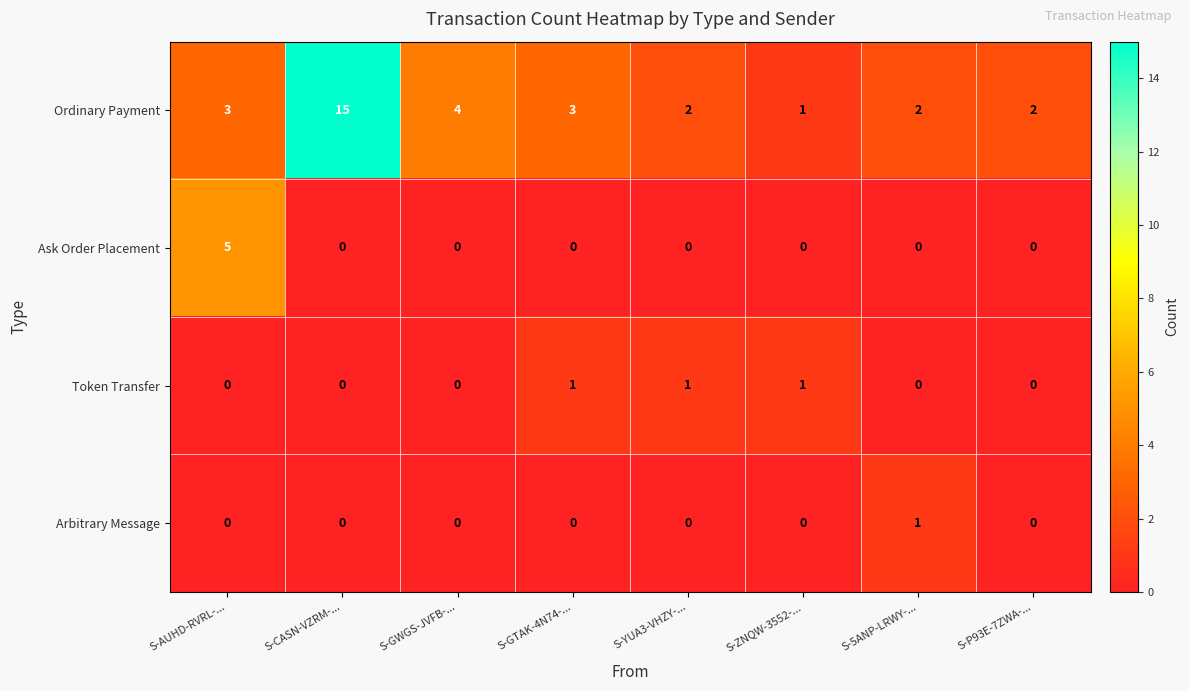

Which category has the highest value across all series?

S-CASN-VZRM-...